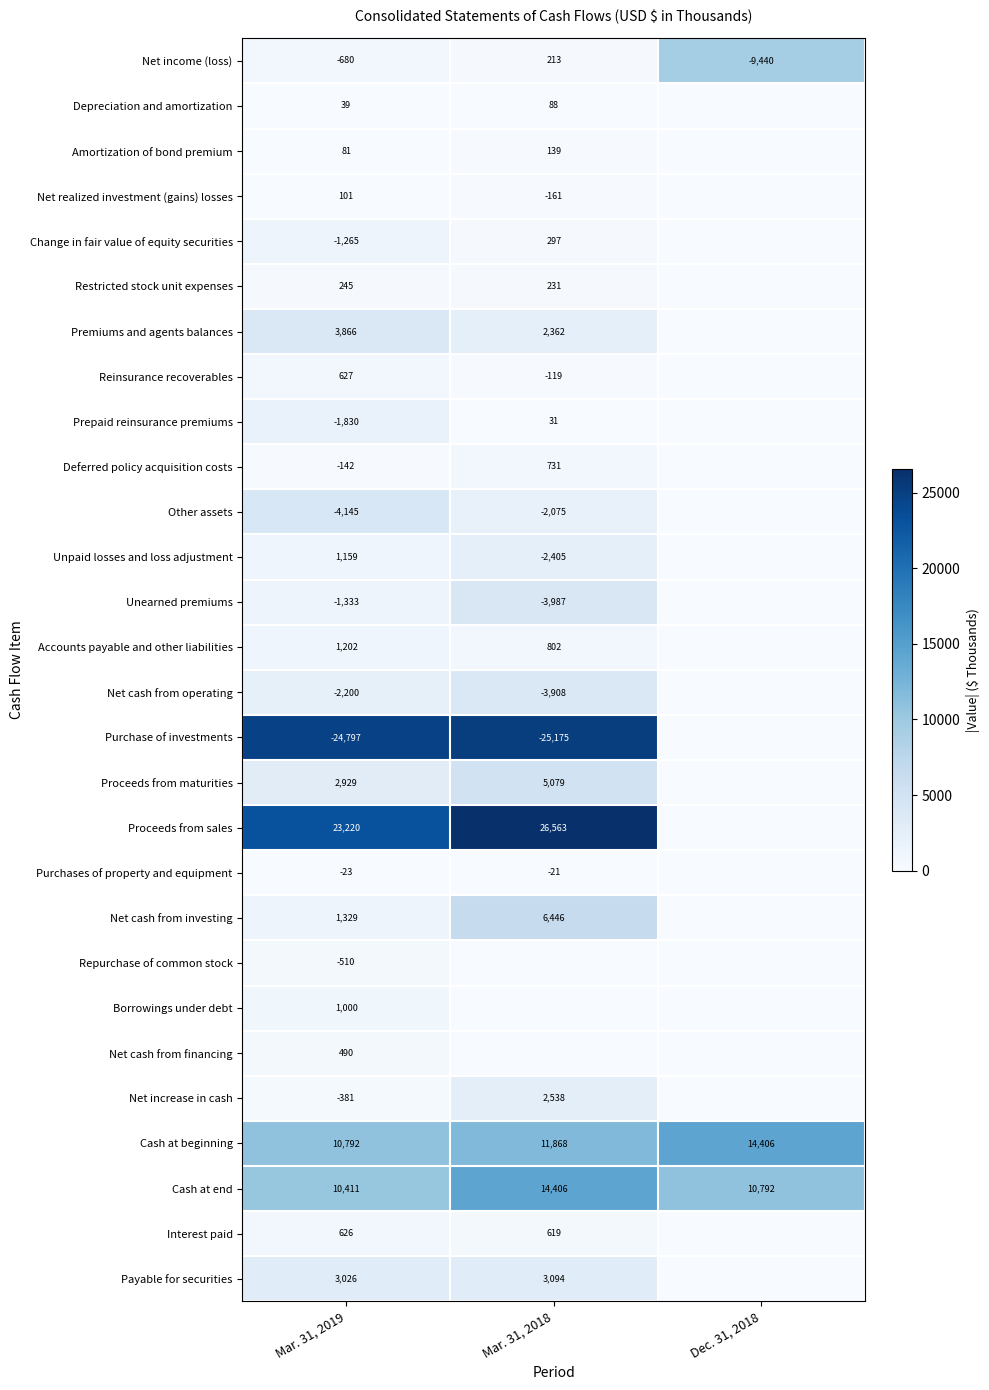

The value of Purchases of property and equipment at Mar. 31, 2019 is -23. True or false?

True